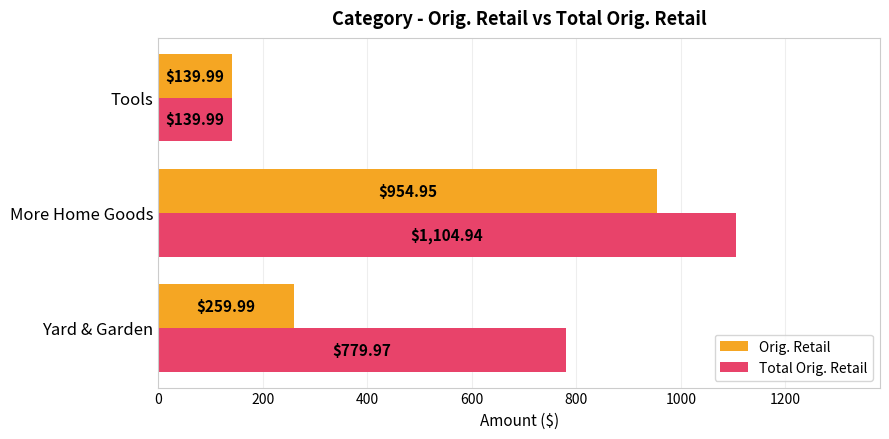

Rank the series at Yard & Garden from highest to lowest value.

Total Orig. Retail, Orig. Retail